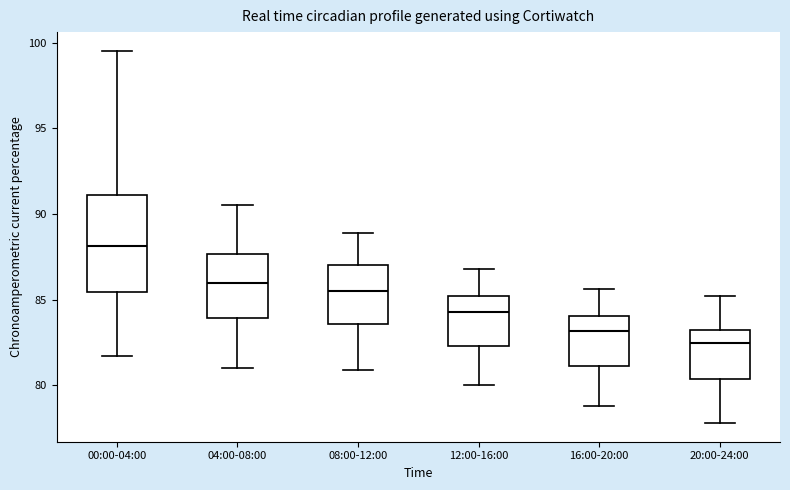

Which box is the tallest, from its lower edge to its upper edge?

00:00-04:00